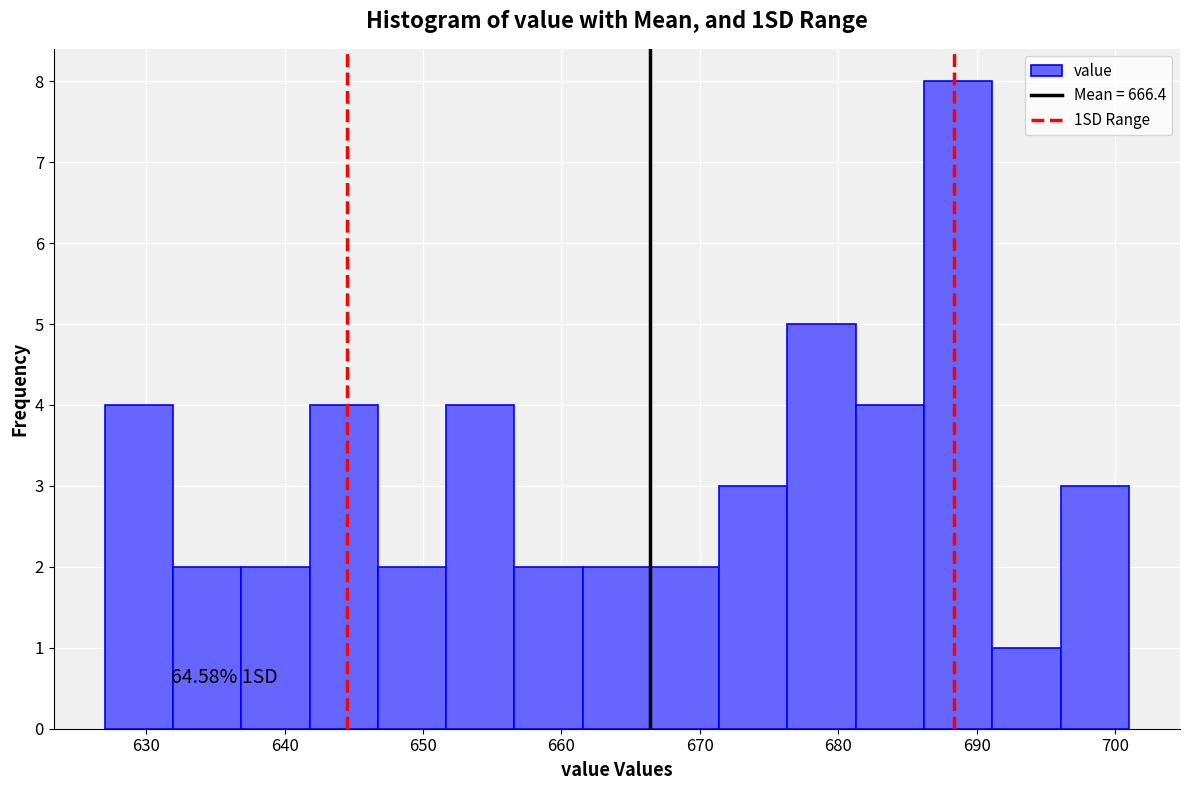

Over which range of the x-axis is the bar tallest?

686 to 691